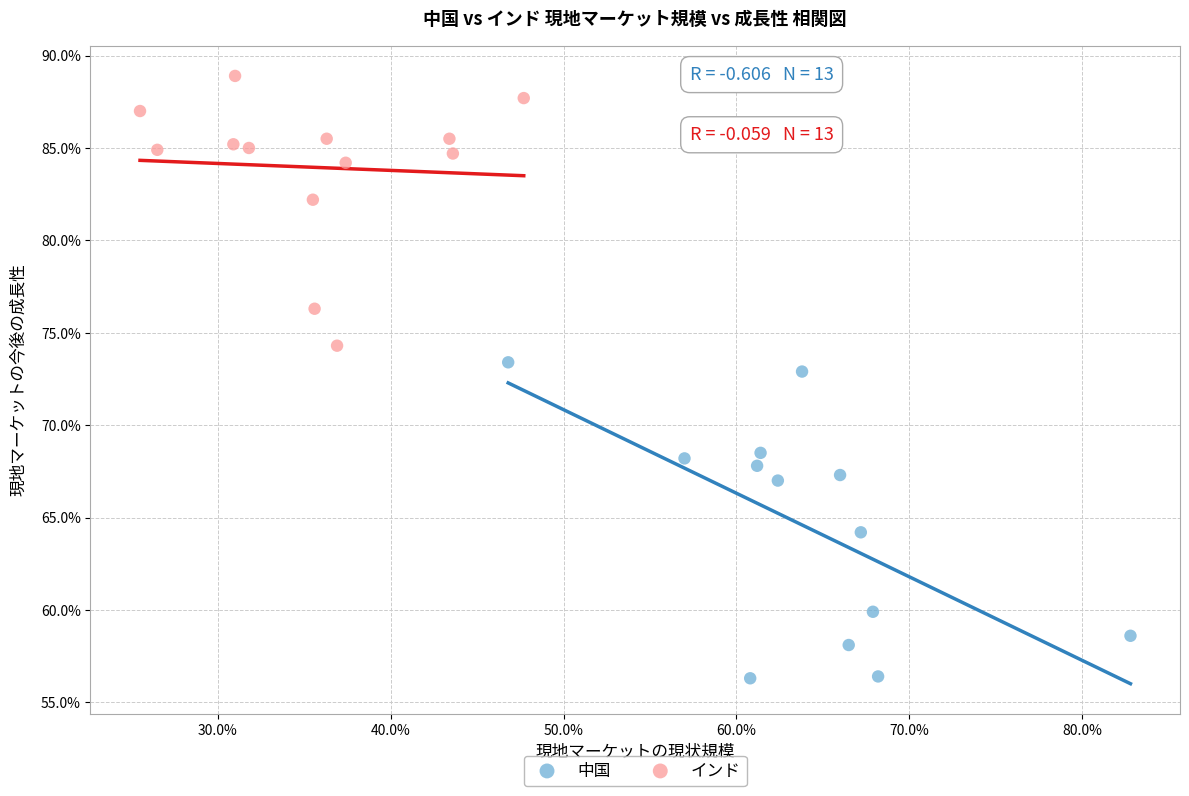

What are all the series names shown in the legend?

中国, インド